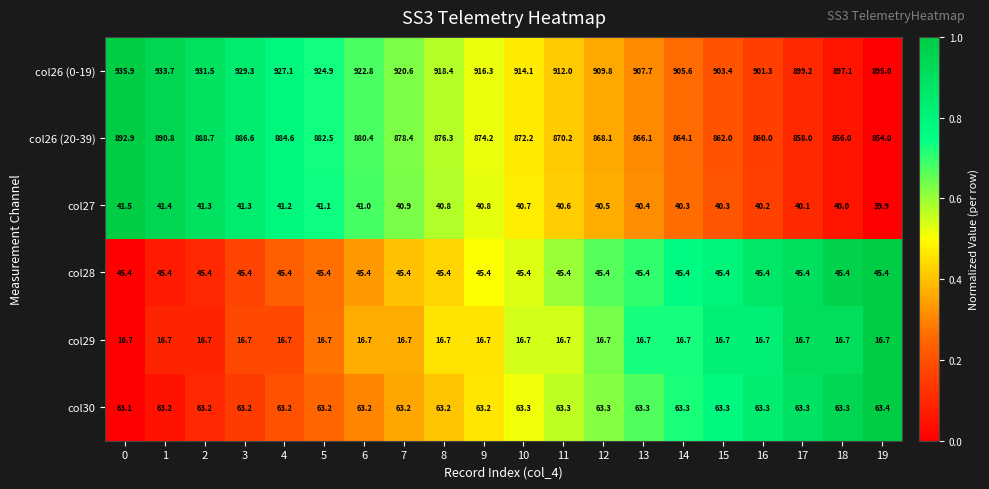

How many categories are shown in the chart?

20